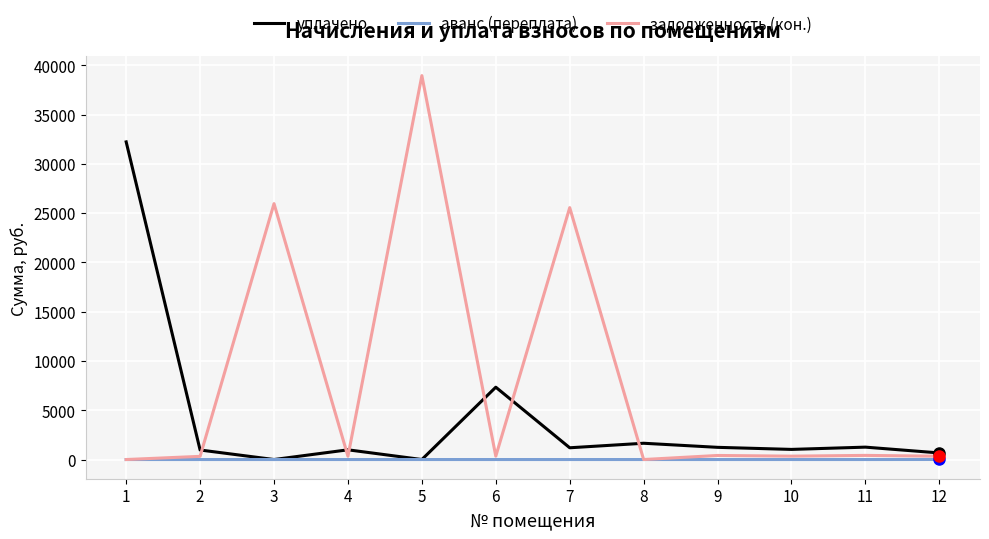

What is the spread (max minus min) of values at 7?

25555.9